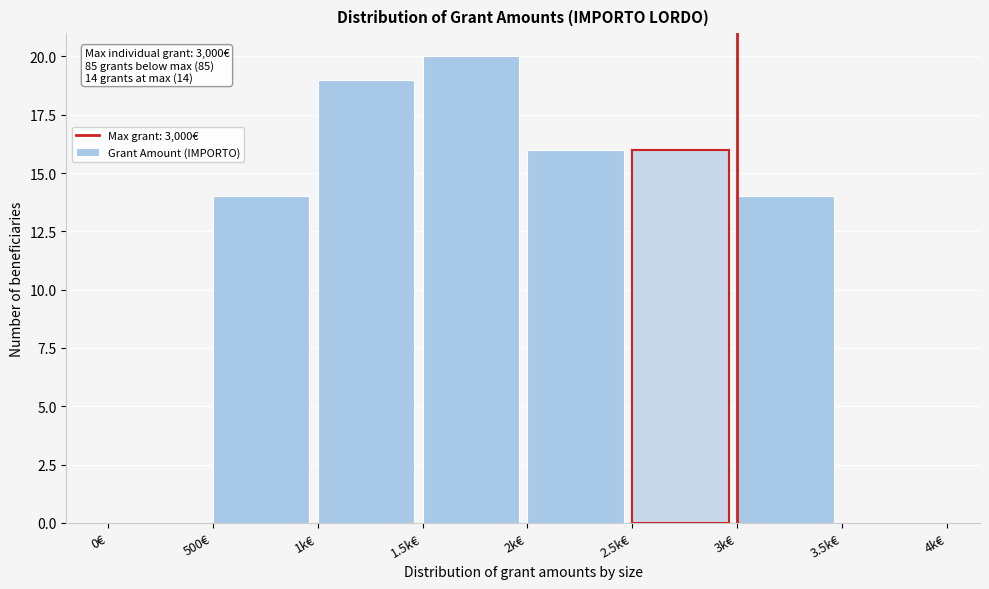

Reading left to right, transcribe all the data shown in this chart.

0€=0	500€=14	1k€=19	1.5k€=20	2k€=16	2.5k€=16	3k€=14	3.5k€=0